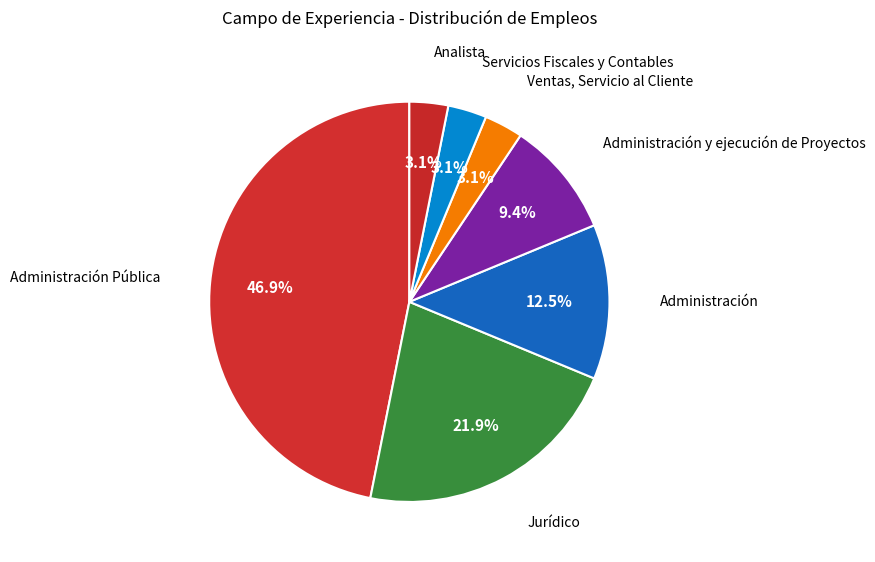

True or false: Administración y ejecución de Proyectos accounts for 9% of the total.

True